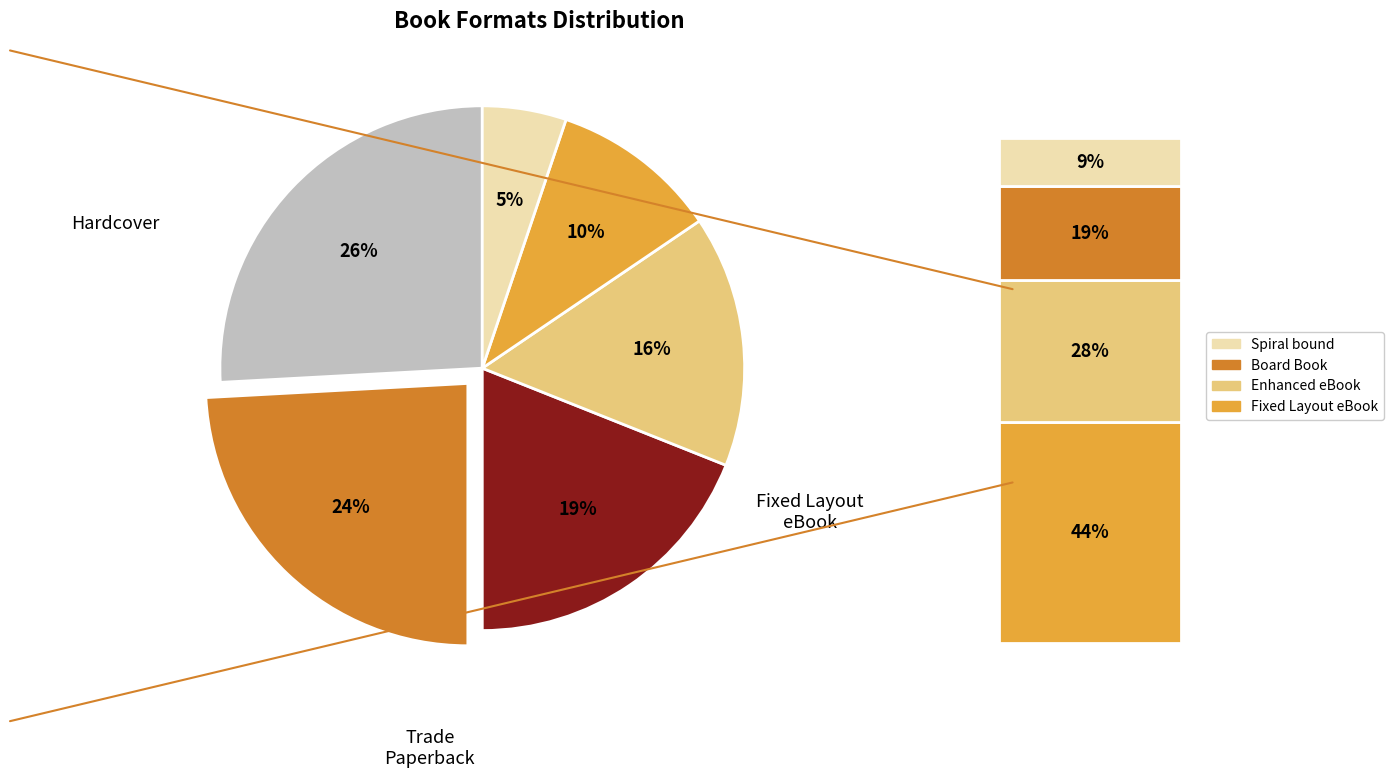

To the nearest percent, what is the average slice percentage?

17%